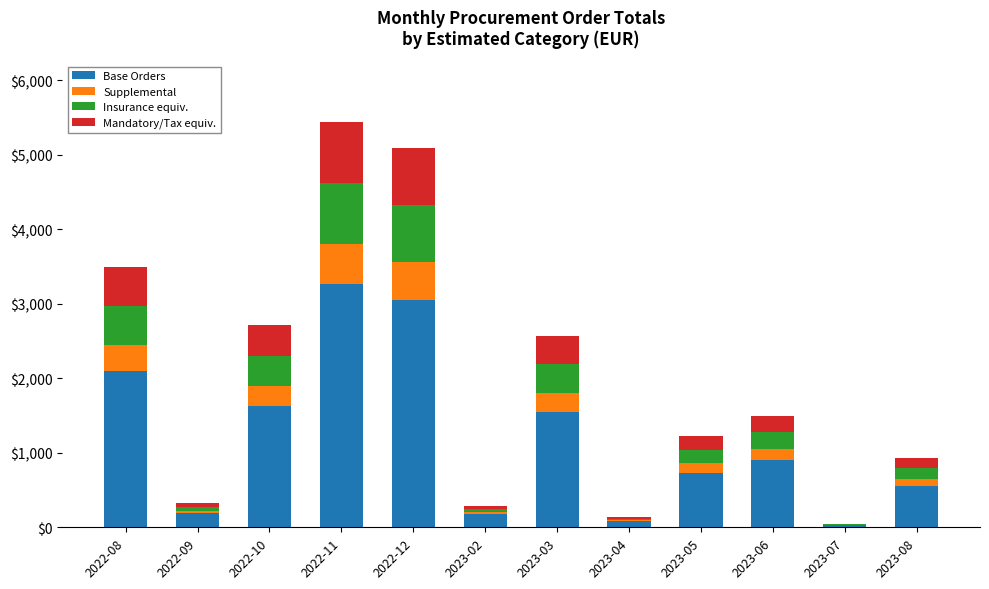

What is the total value across all series at 2023-03?

2570.5